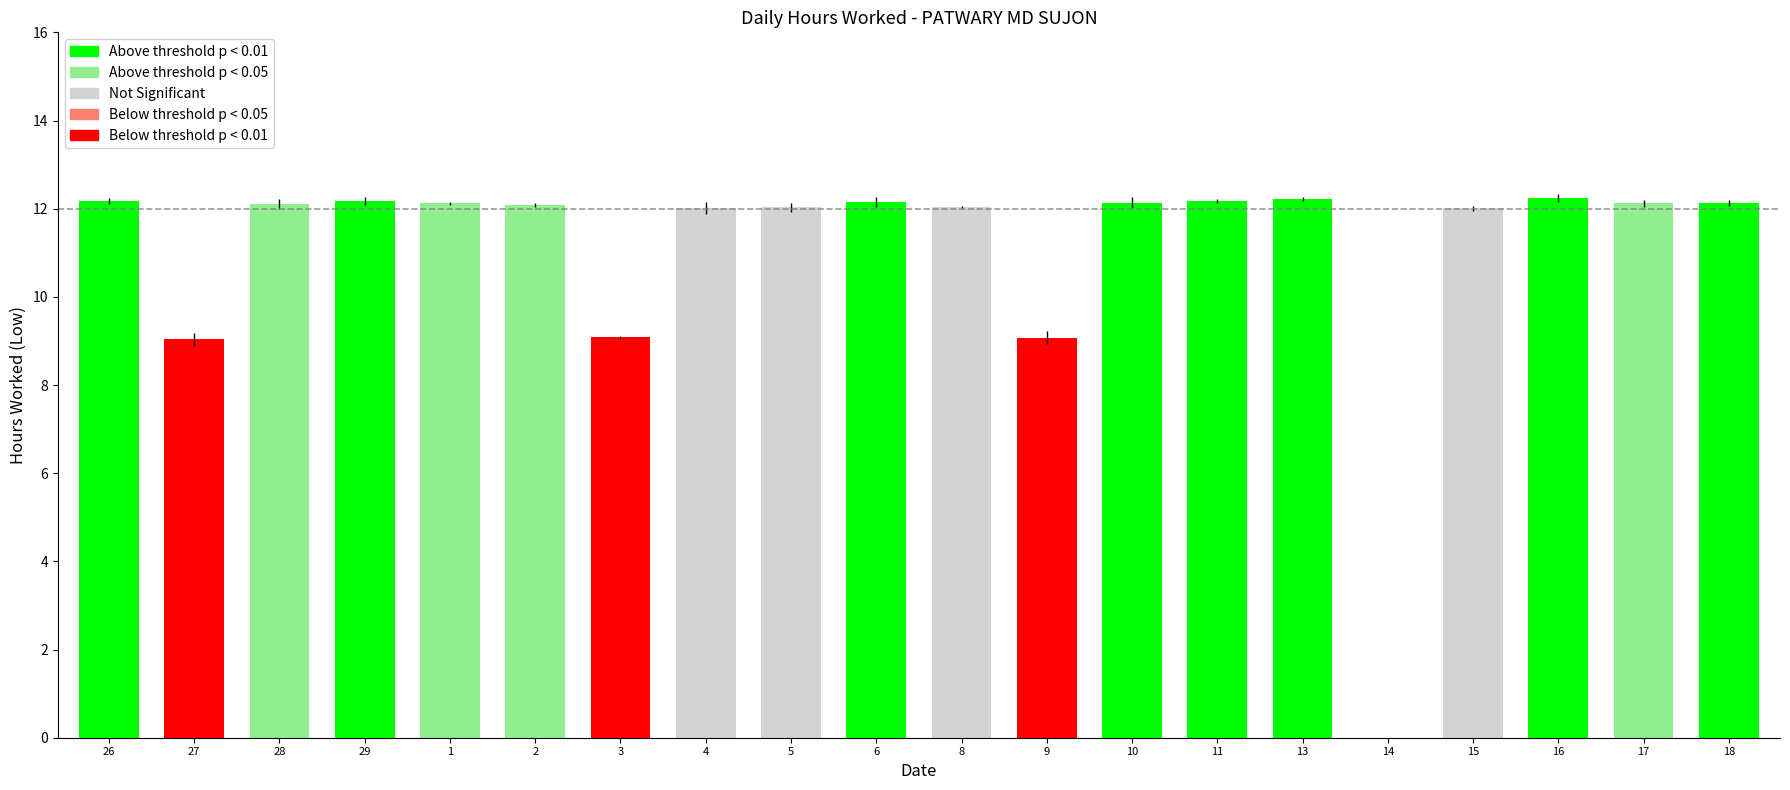

What is the average value?

11.1